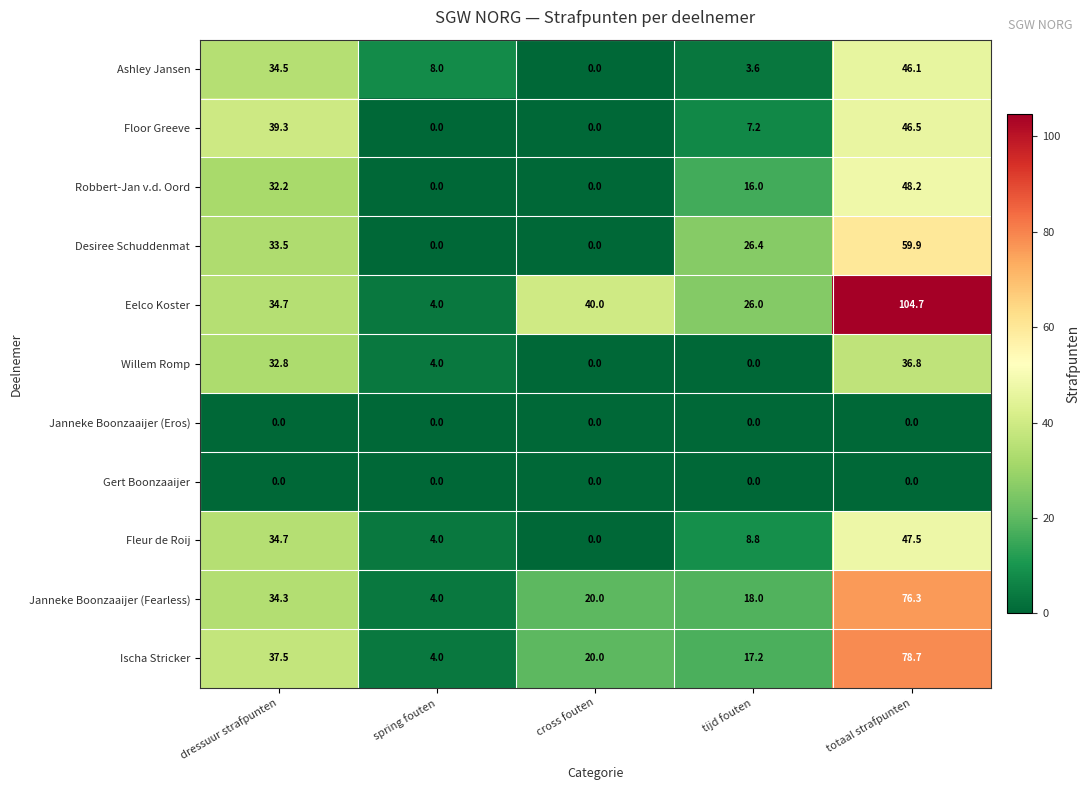

What is the sum of all Willem Romp values?

73.6